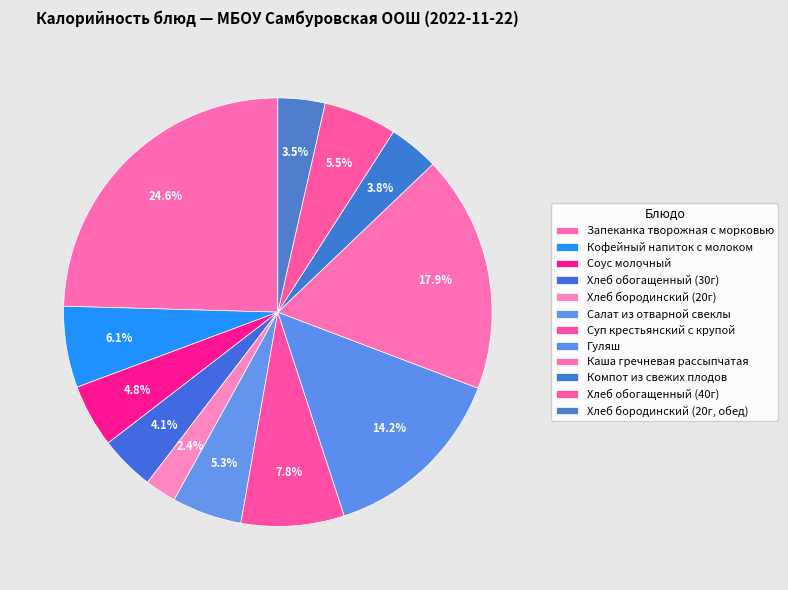

What is the total percentage of Соус молочный and Хлеб бородинский (20г, обед)?

8.3%